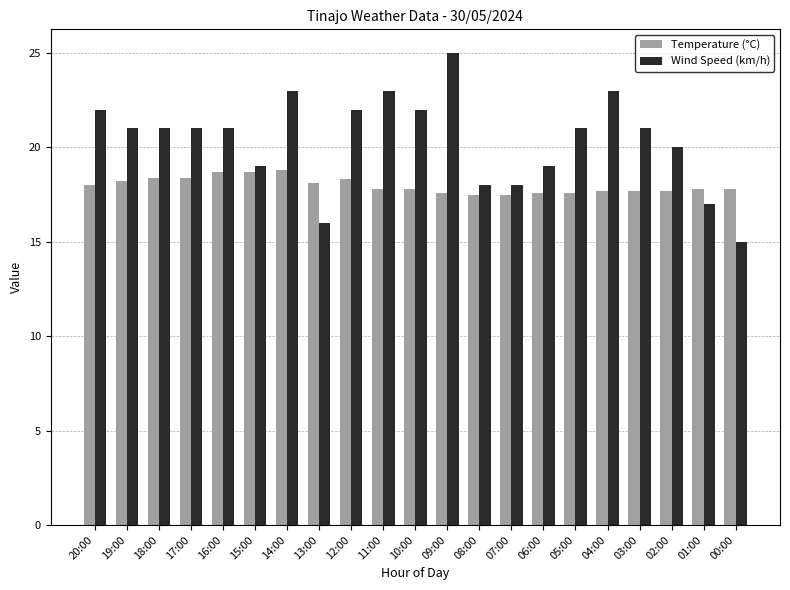

What is the greatest value displayed?

25.0